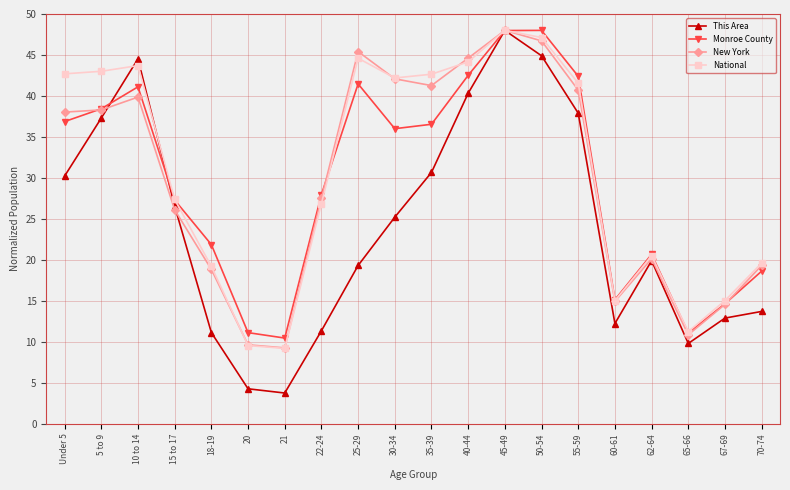

What is the difference between the maximum and minimum values in the National series?

38.8